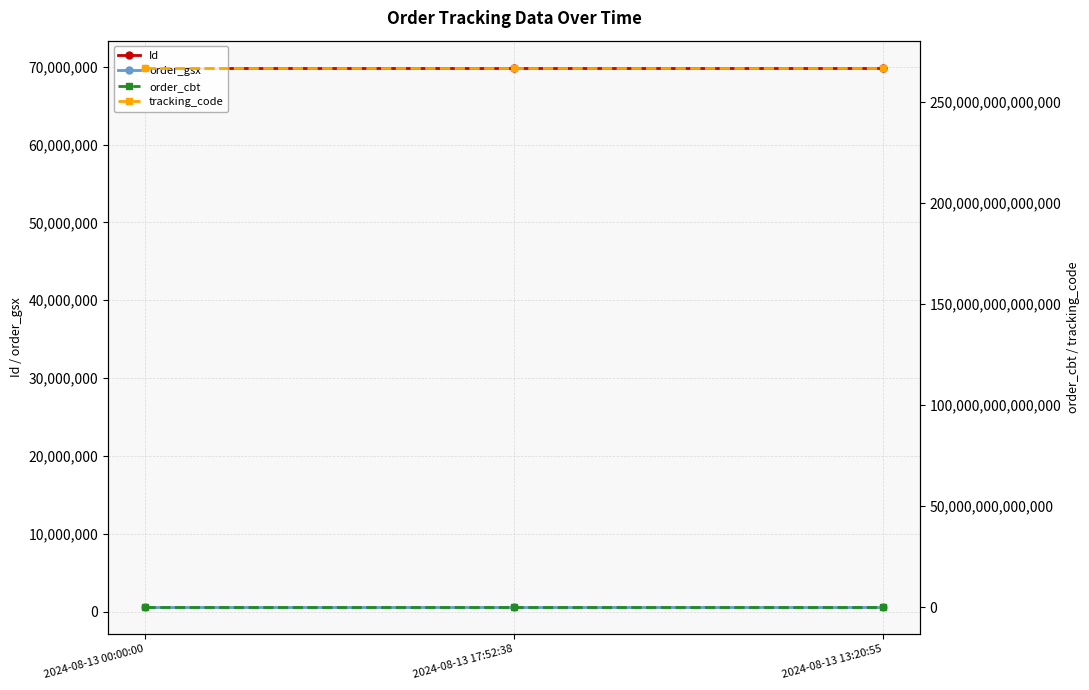

What is the greatest value displayed?

266931232575350